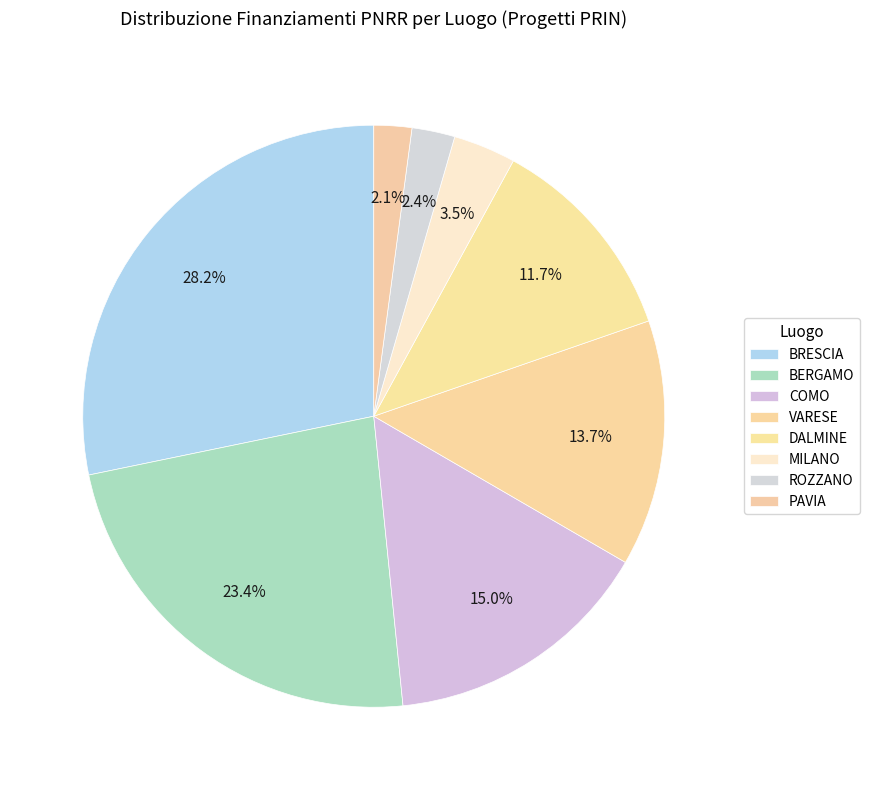

How many slices are in this pie chart?

8